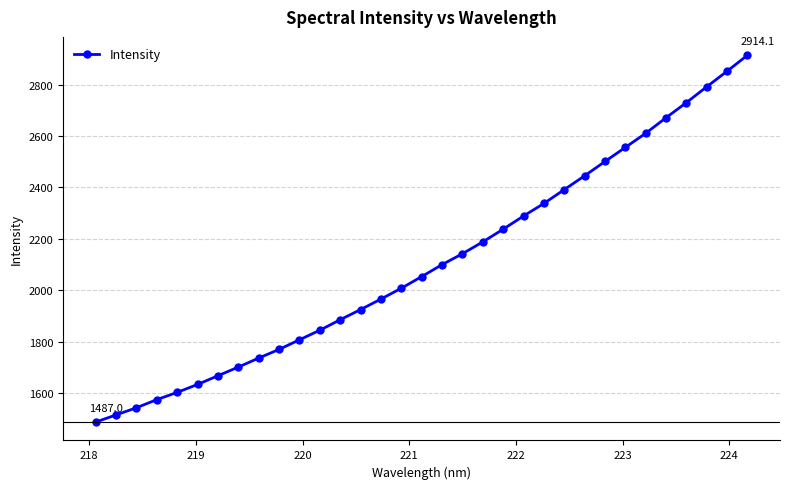

What is the maximum value shown in the chart?

2914.1